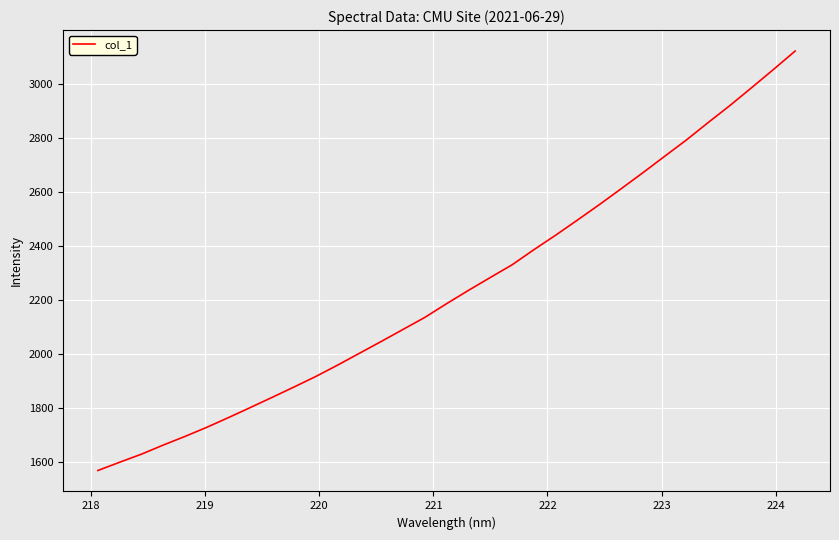

What is the maximum value shown in the chart?

3121.4